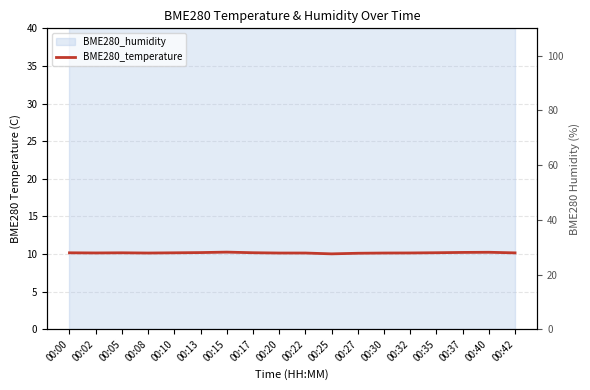

At which category does the data reach its first local peak?

00:05